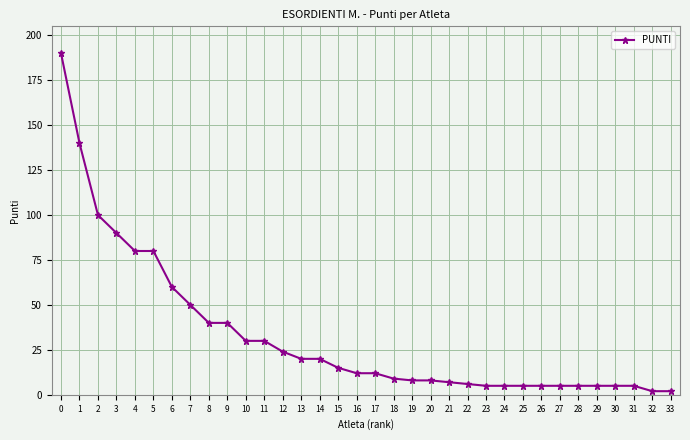

How many lines are shown in the chart?

1